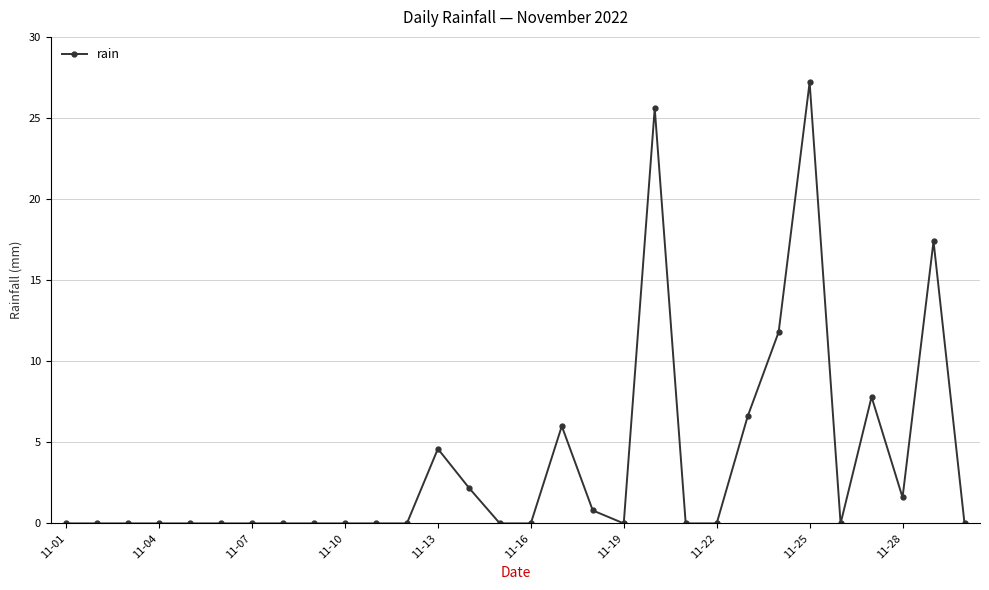

What is the greatest value displayed?

27.2